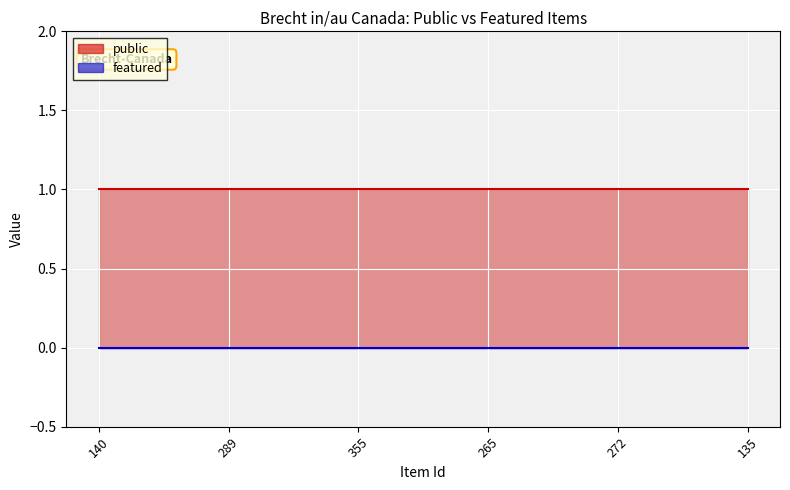

How many distinct data groups are displayed?

2